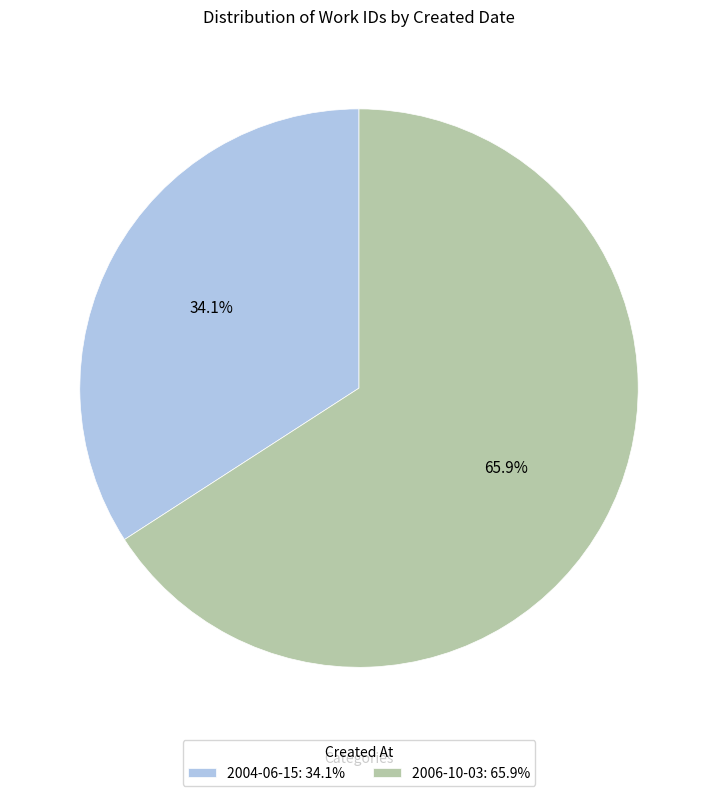

Which category has the smallest portion of the pie?

2004-06-15